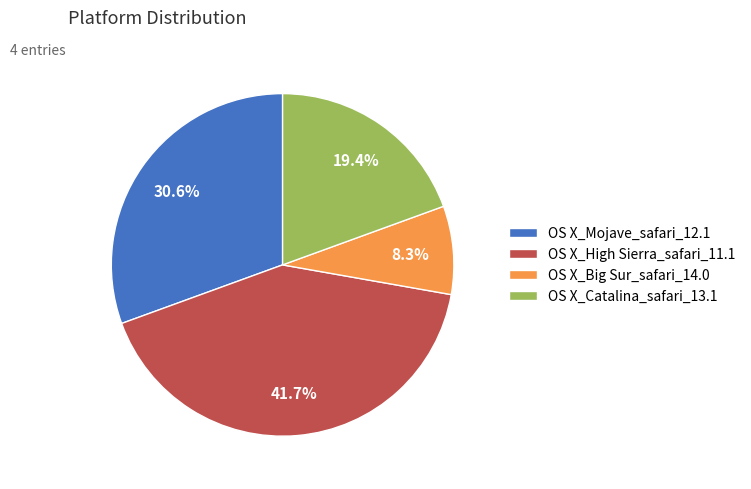

True or false: OS X_Catalina_safari_13.1 accounts for 11% of the total.

False